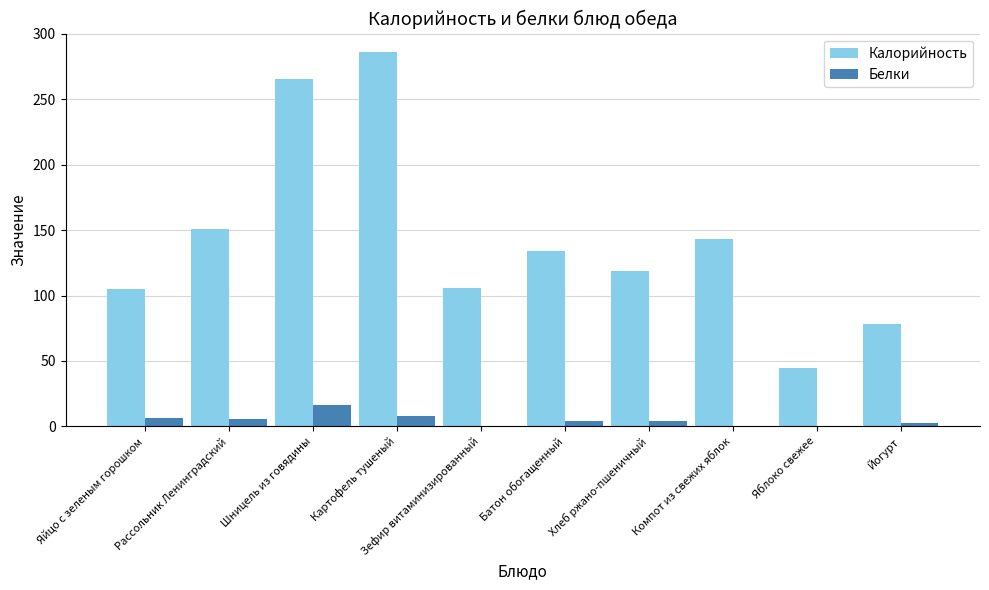

What is the sum of all Калорийность values?

1431.9